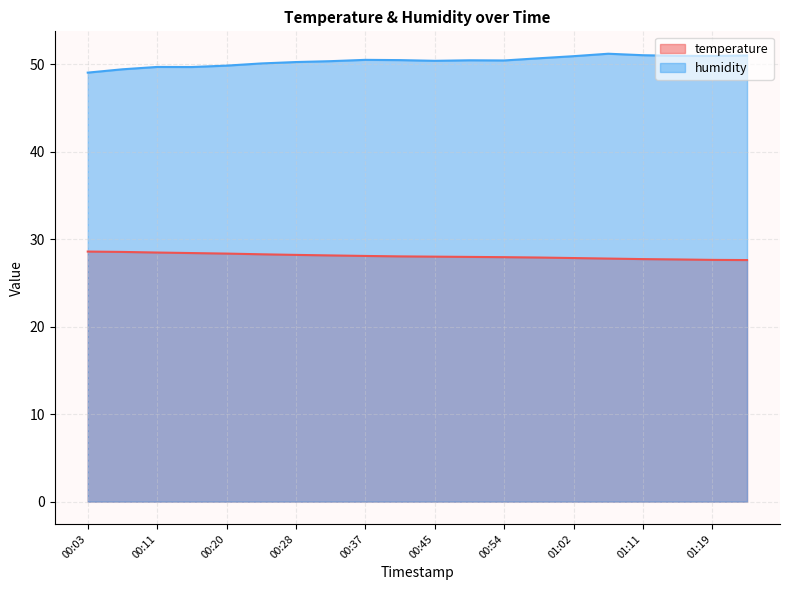

What is the difference between the highest and lowest values at 00:03?

20.5